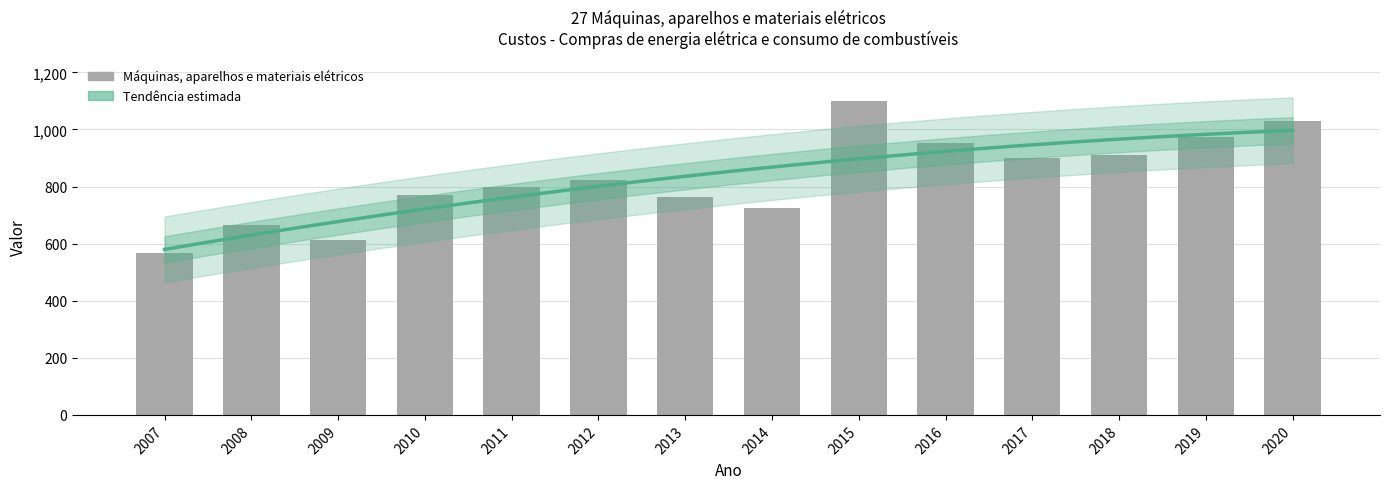

List the labels in order of value, smallest first.

2007, 2009, 2008, 2014, 2013, 2010, 2011, 2012, 2017, 2018, 2016, 2019, 2020, 2015